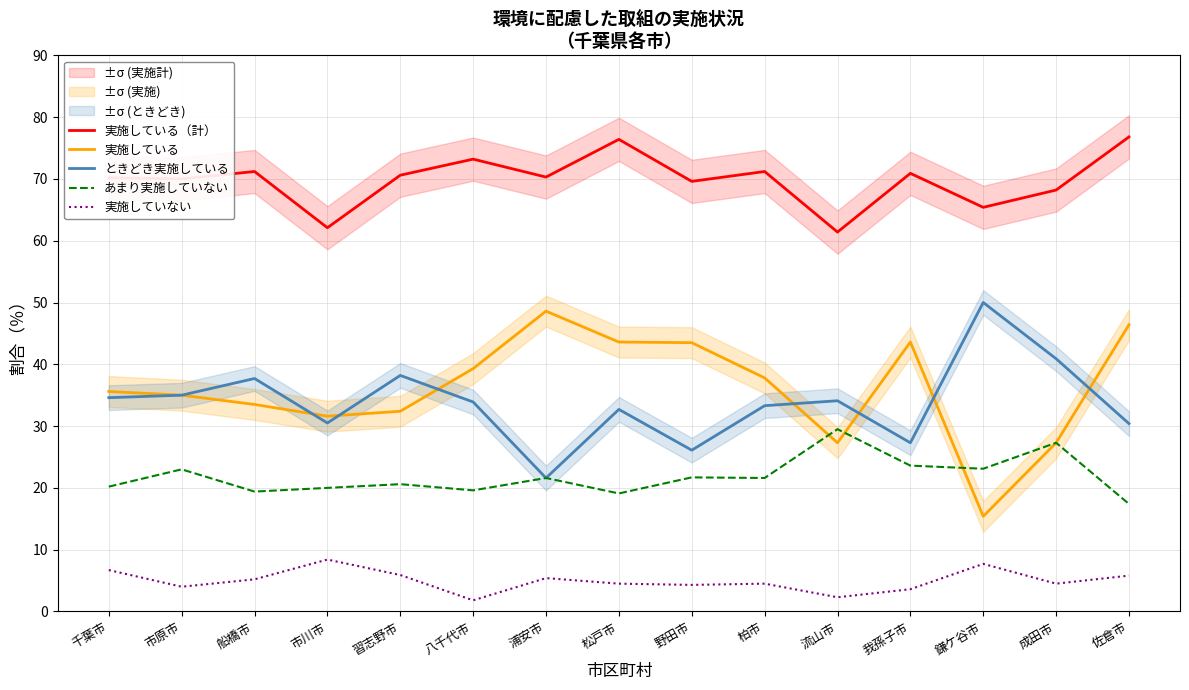

True or false: 実施していない and ときどき実施している cross at least once.

False